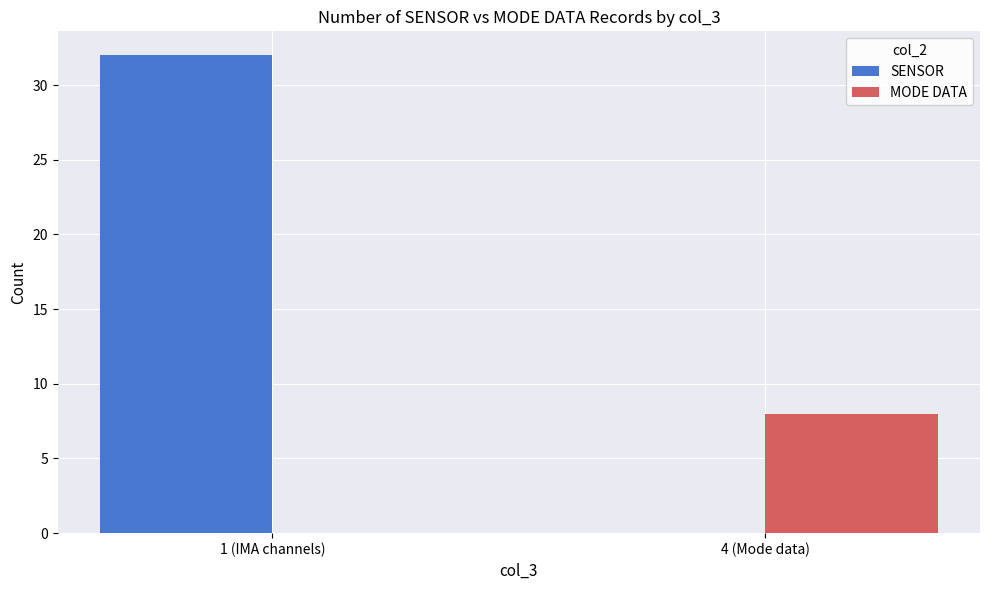

Does the chart contain stacked bars?

No